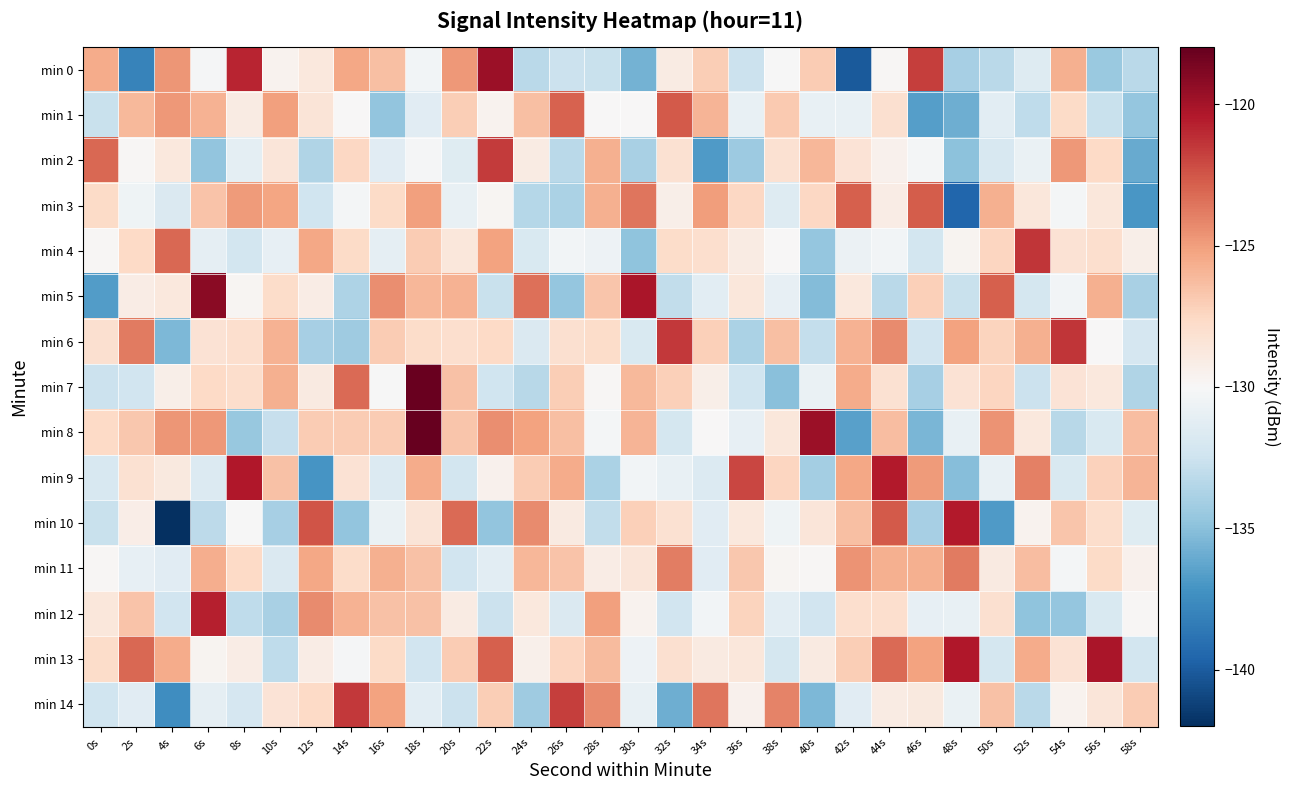

At 52s, list the series in order from largest to smallest.

min 4, min 9, min 13, min 6, min 11, min 3, min 8, min 10, min 2, min 0, min 5, min 7, min 1, min 14, min 12